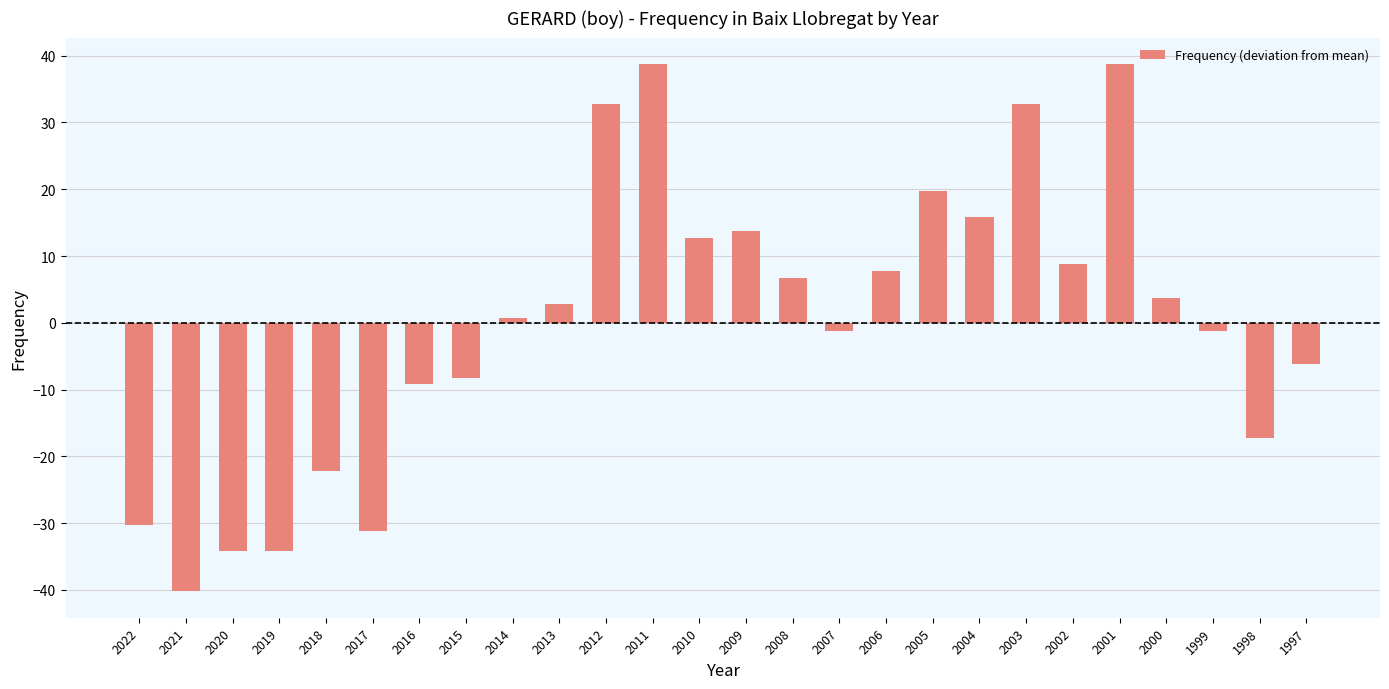

What is the ratio of the value at 2001 to the value at 2010?

3.0